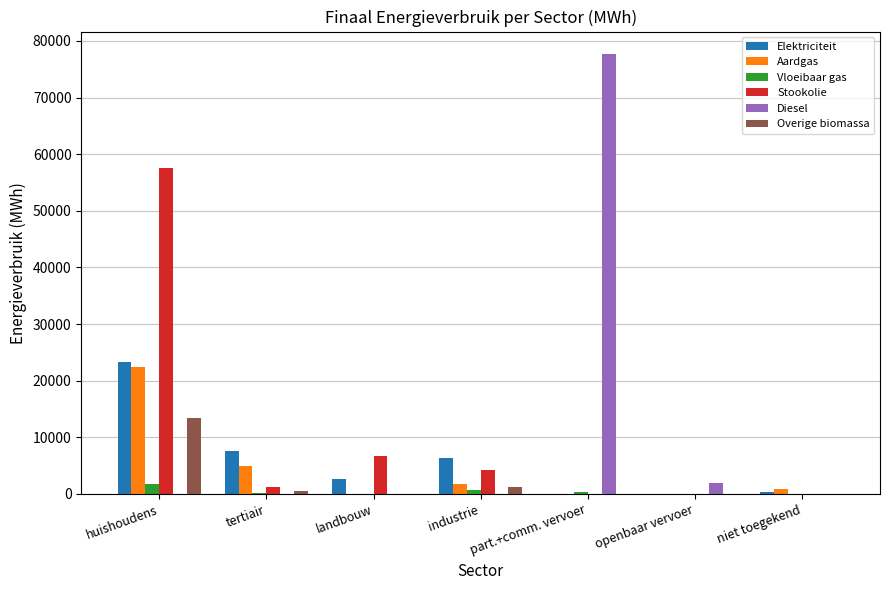

True or false: Stookolie has a value of 6763.9 at landbouw.

True